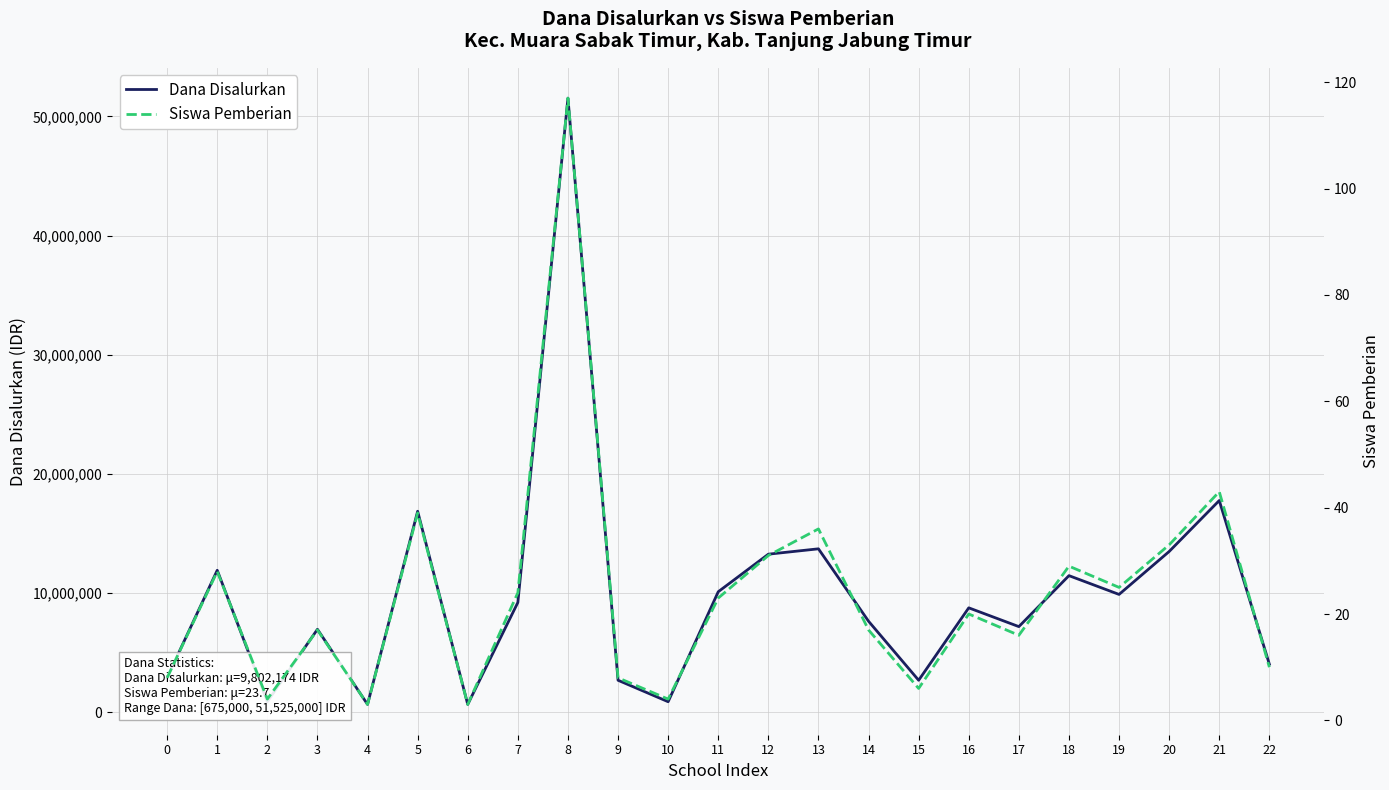

The value of Siswa Pemberian at 13 is 36. True or false?

True